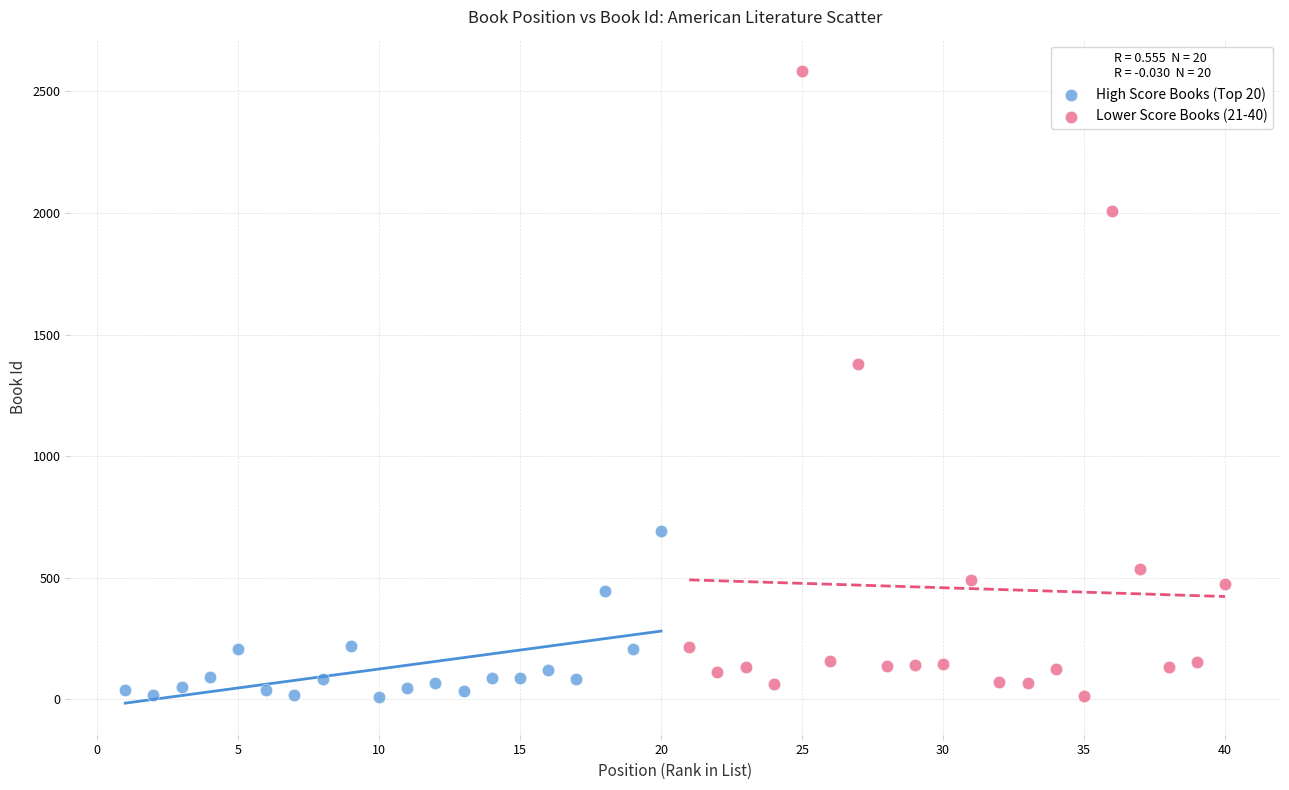

Which series reaches the maximum Y coordinate?

Lower Score Books (21-40)